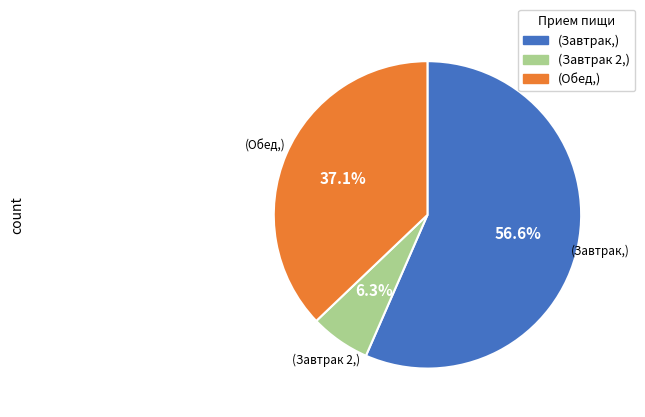

Is there a majority slice in this chart?

Yes